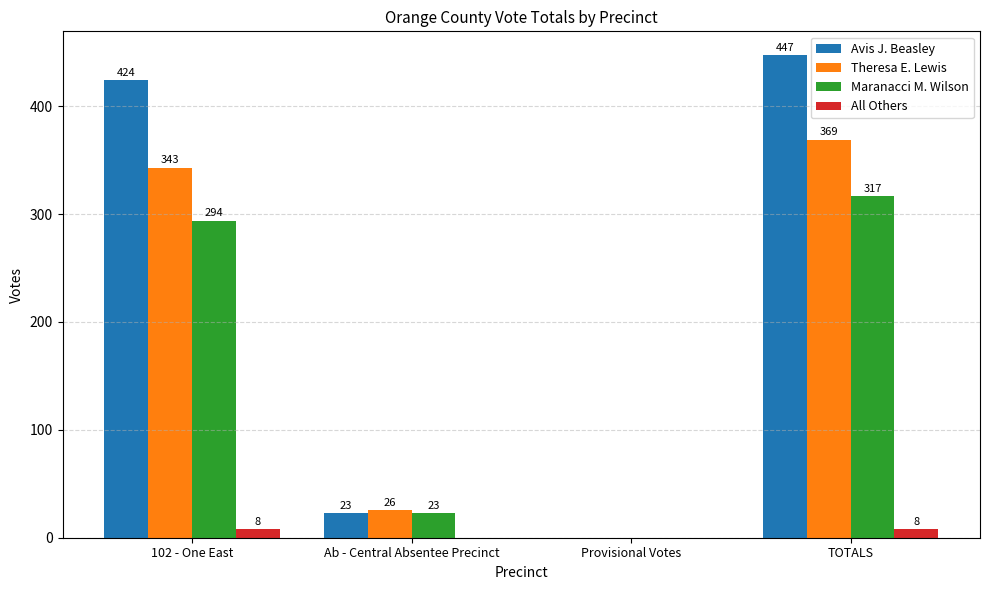

The Theresa E. Lewis series shows 369 at TOTALS. True or false?

True